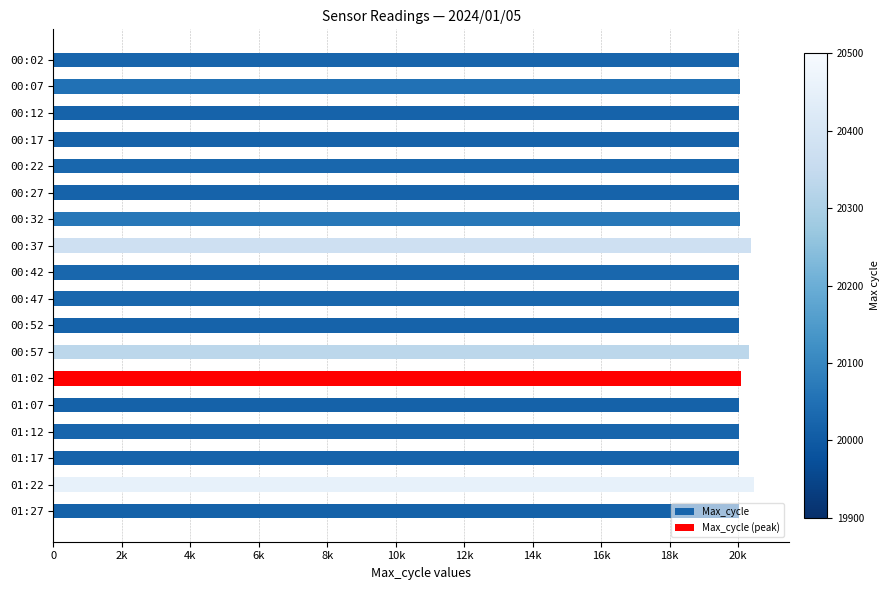

What is the difference between the maximum and minimum values?

438